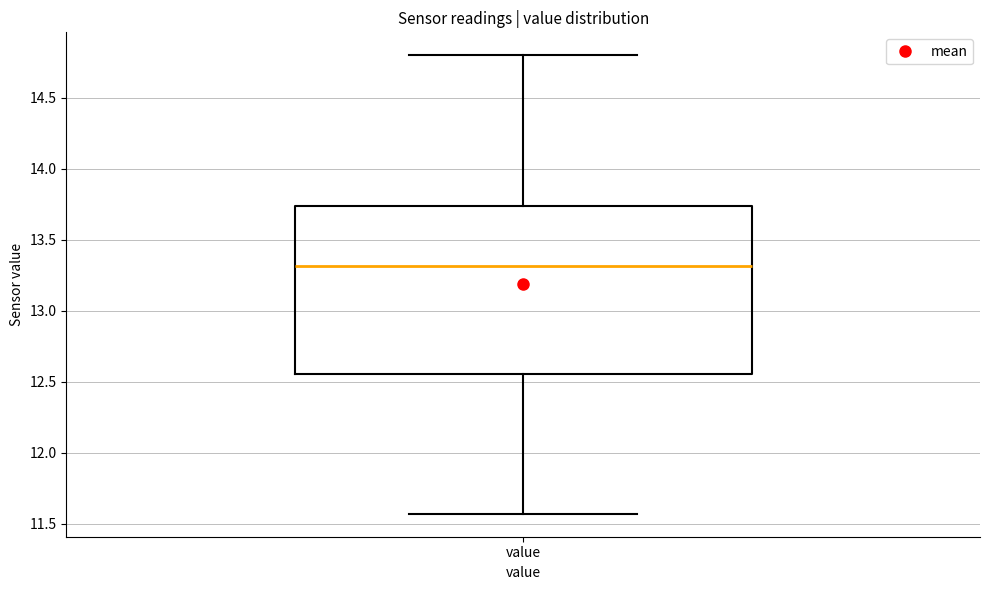

Transcribe this box plot: give where the median line is, the range the box spans, and where the two whiskers end, as read against the y-axis. The values are not printed on the chart, so give them approximately, as read against the axis.

median 13.30, box 12.55 to 13.75, whiskers 11.55 to 14.80